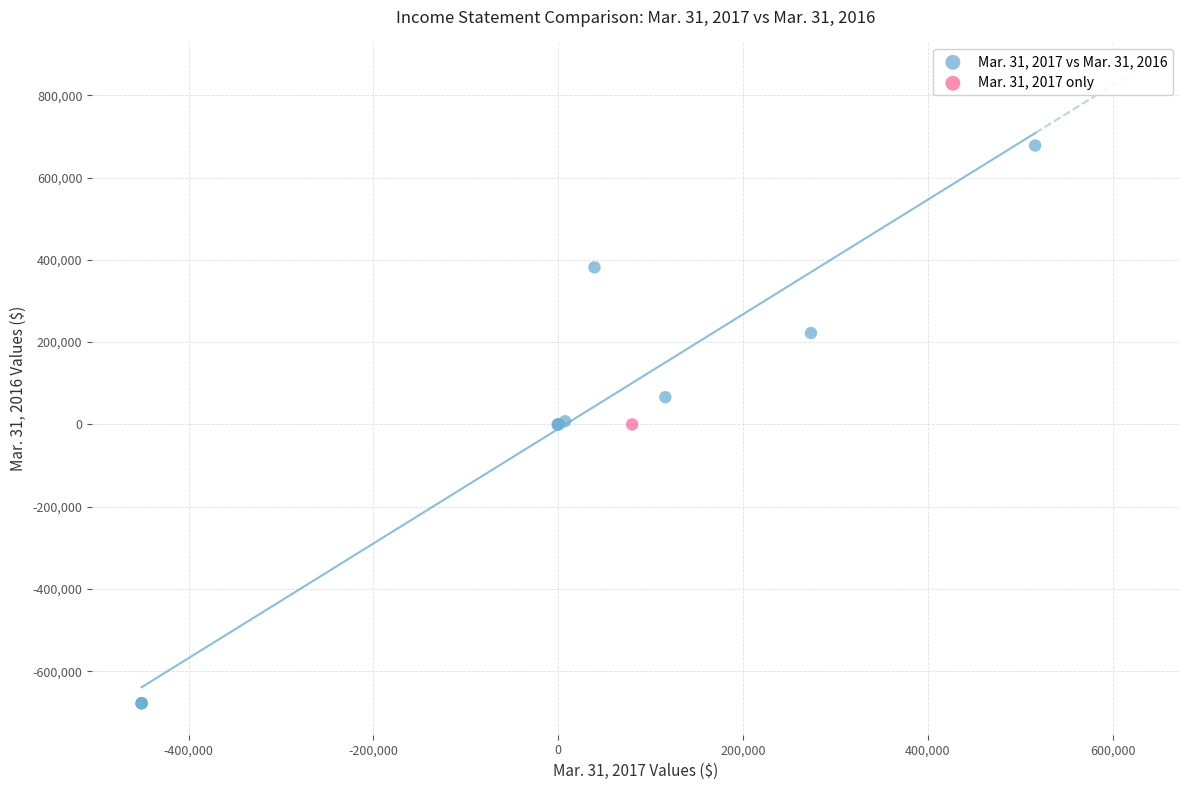

What are all the series names shown in the legend?

Mar. 31, 2017 vs Mar. 31, 2016, Mar. 31, 2017 only